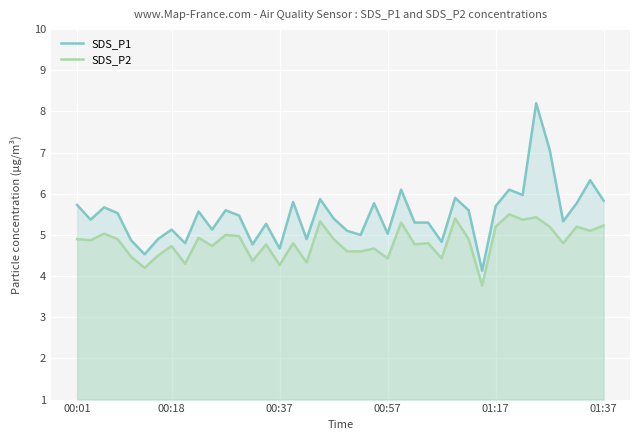

How many lines are shown in the chart?

2